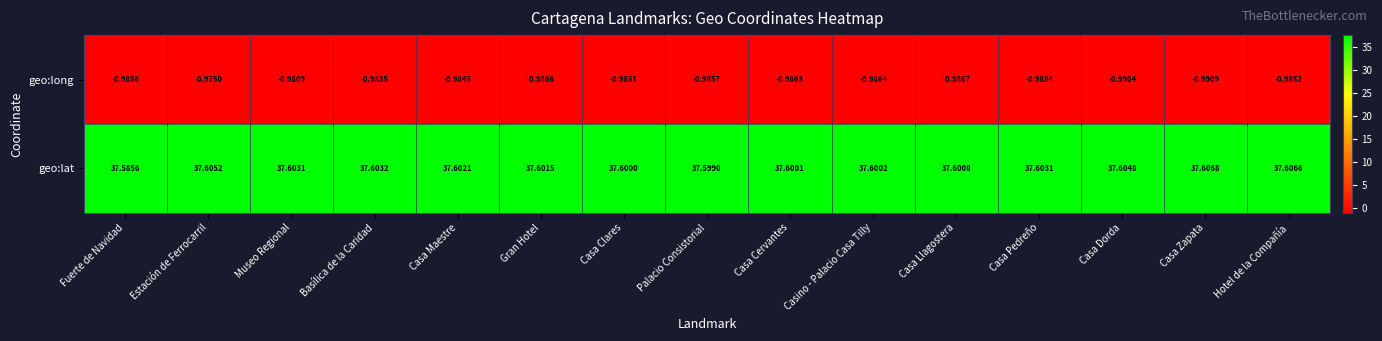

List the series in order of their peak value, lowest first.

geo:long, geo:lat